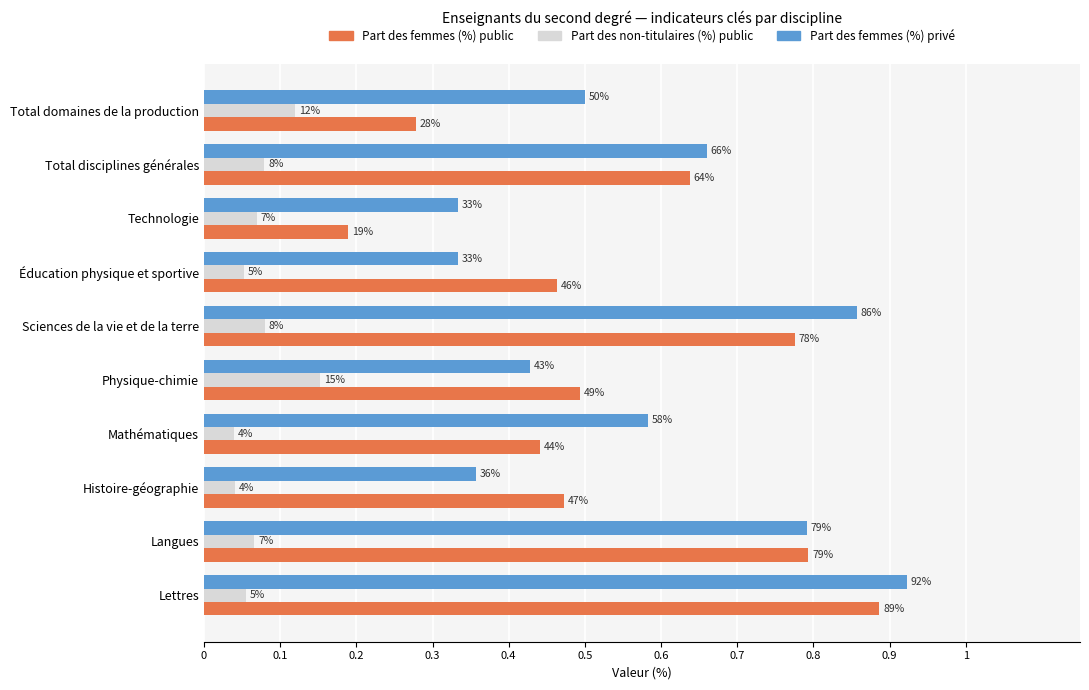

What are all the series names shown in the legend?

Part des femmes (%) public, Part des non-titulaires (%) public, Part des femmes (%) privé